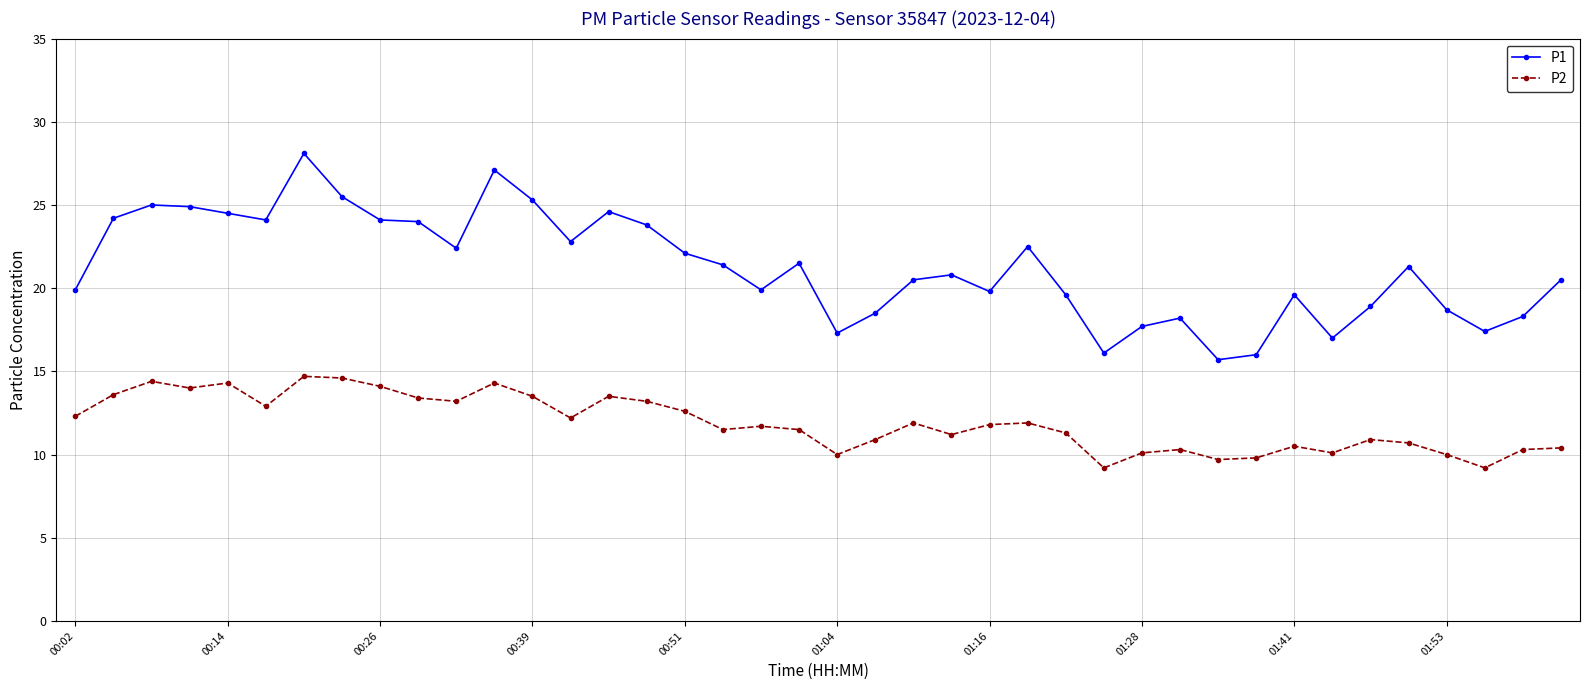

True or false: P2 and P1 cross at least once.

False